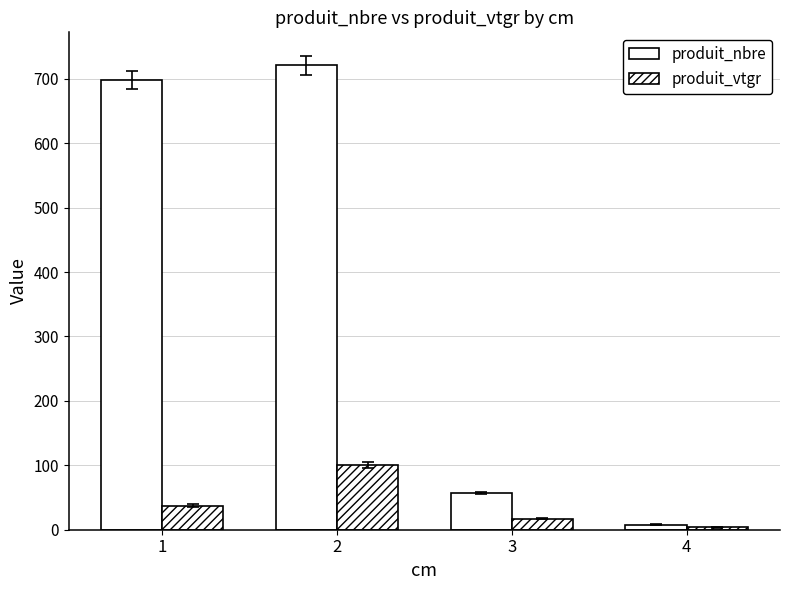

At how many categories does at least one series exceed 490?

2